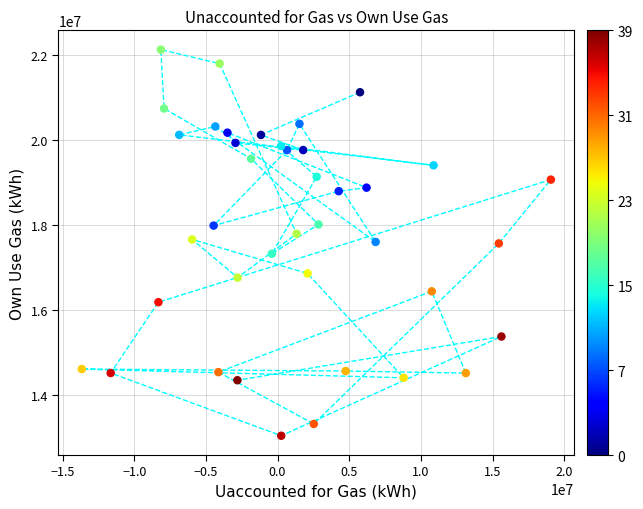

What is the range of X values (max minus min)?

32729938